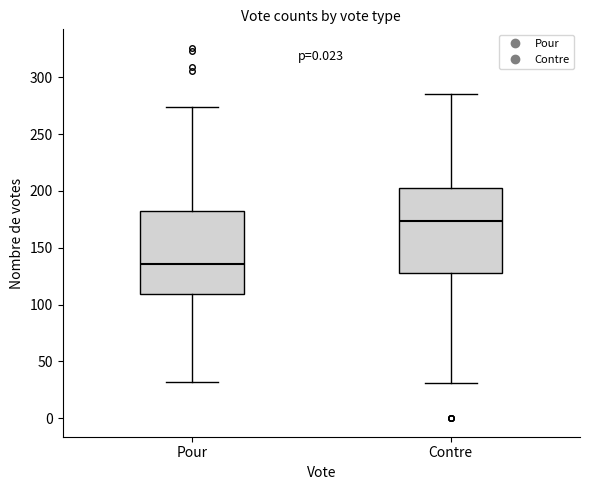

Where does the upper whisker of the box for Contre end on the y-axis? The values are not printed on the chart, so give them approximately, as read against the axis.

285